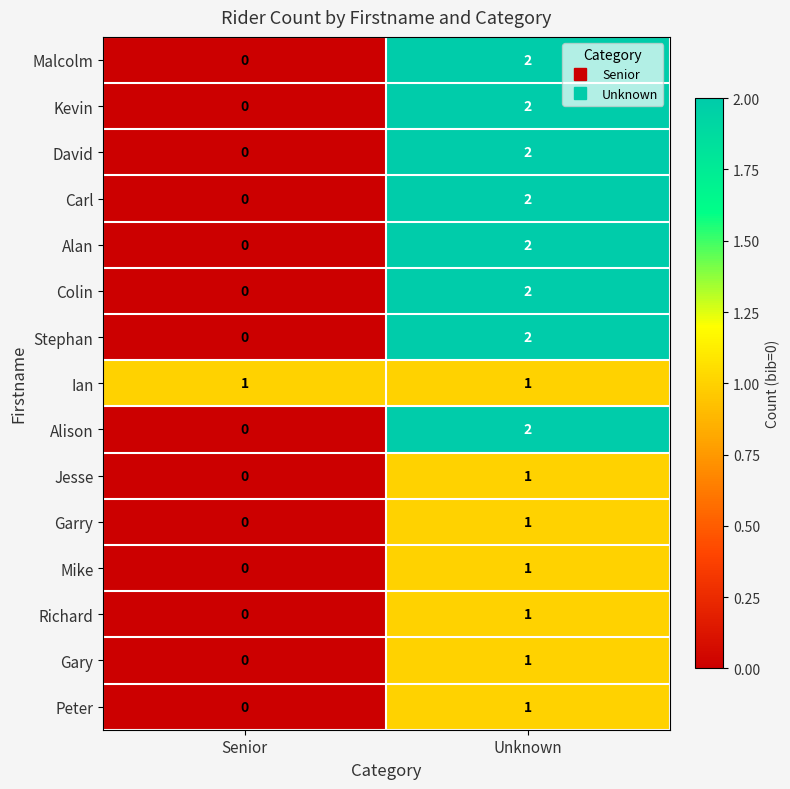

The value of David at Unknown is 1. True or false?

False